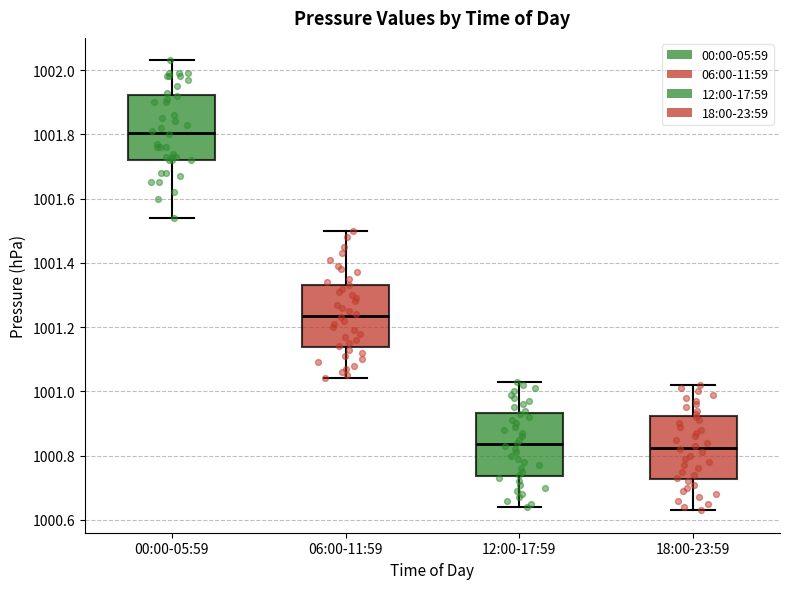

Where is the upper edge of the box for 12:00-17:59 on the y-axis? The values are not printed on the chart, so give them approximately, as read against the axis.

1000.94